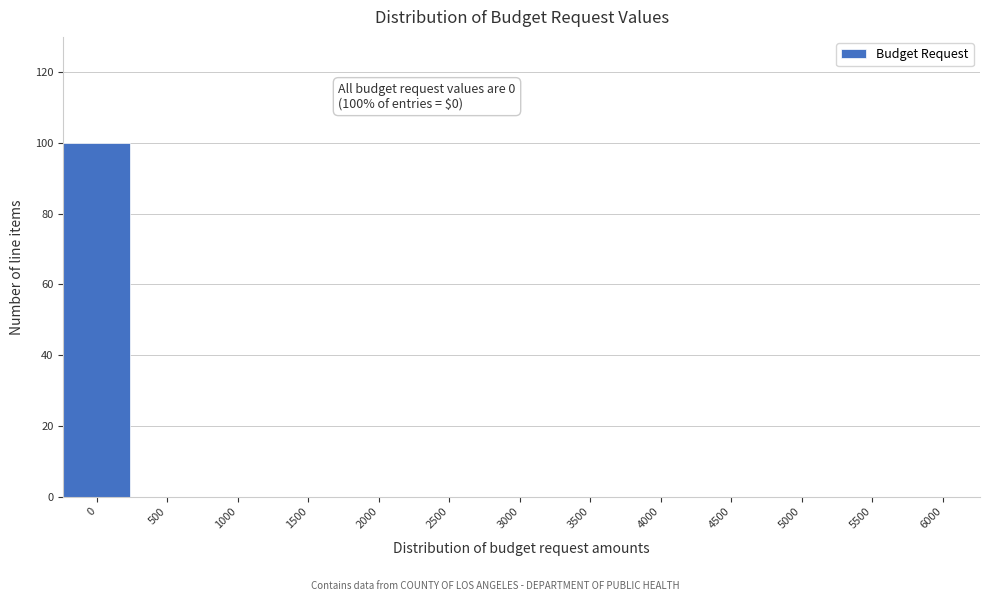

Reading right to left, extract all data points from this chart.

6000=0	5500=0	5000=0	4500=0	4000=0	3500=0	3000=0	2500=0	2000=0	1500=0	1000=0	500=0	0=100